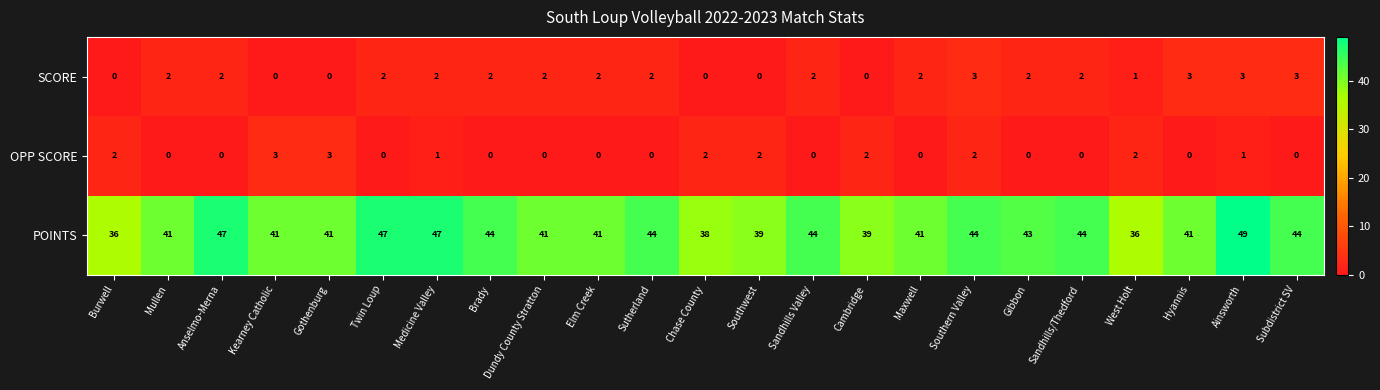

Rank the series at West Holt from lowest to highest value.

SCORE, OPP SCORE, POINTS